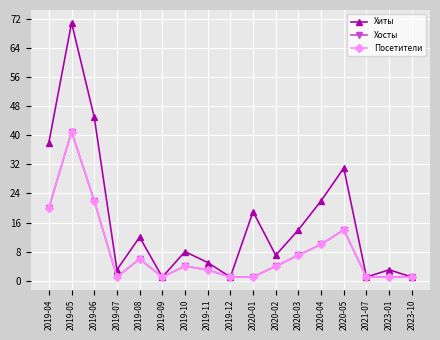

Is this an area chart (filled region under the line)?

No